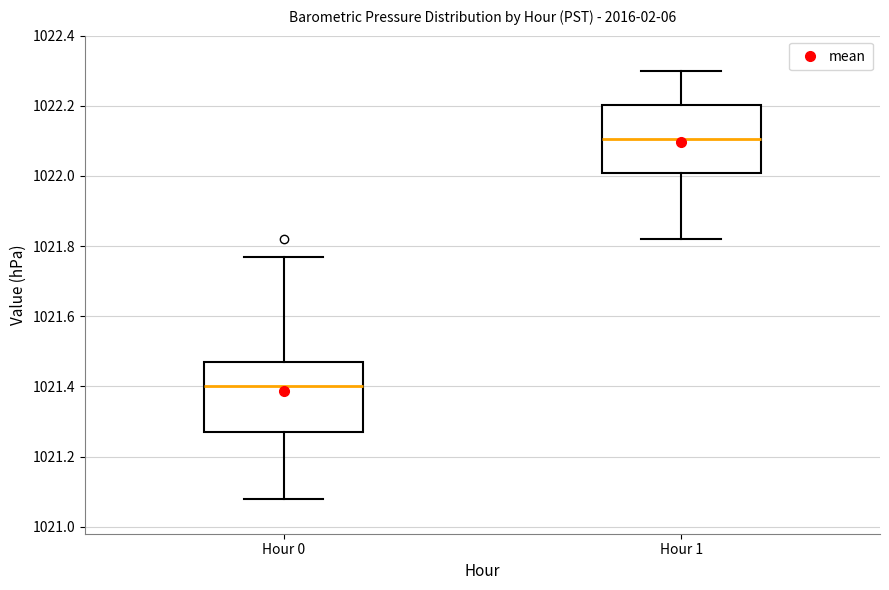

Reading left to right, read every box against the y-axis: the position of its median line, the range the box covers, and the ends of its whiskers. The values are not printed on the chart, so give them approximately, as read against the axis.

Hour 0: median 1021.40, box 1021.28 to 1021.48, whiskers 1021.08 to 1021.78
Hour 1: median 1022.10, box 1022.00 to 1022.20, whiskers 1021.82 to 1022.30